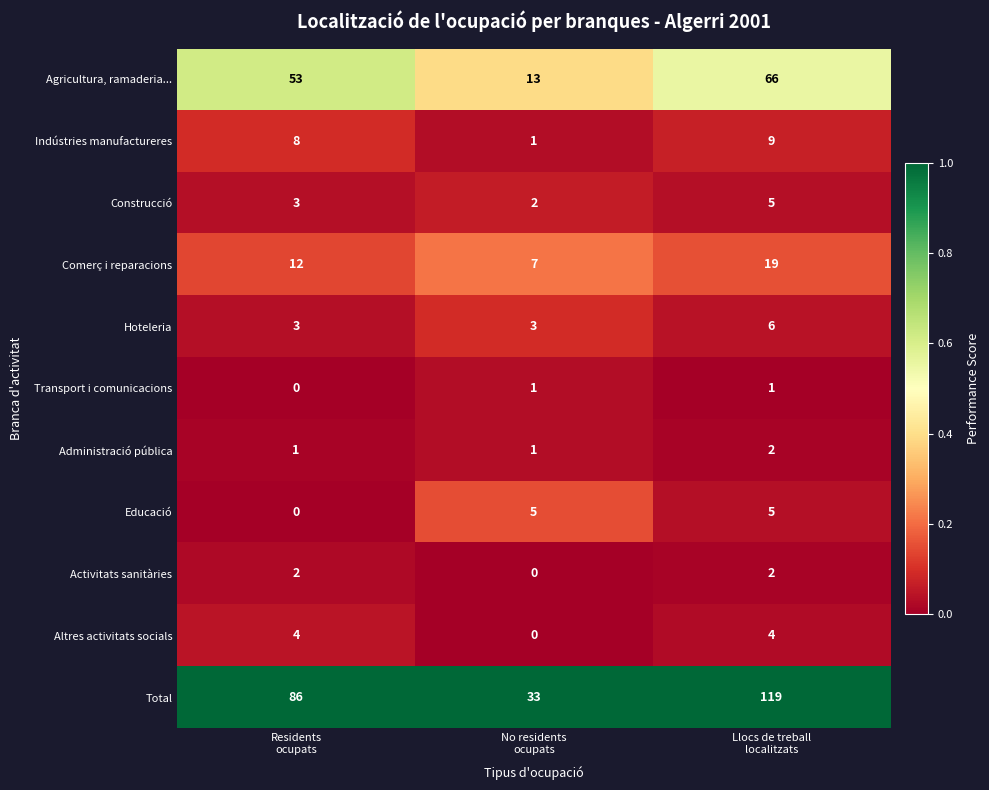

Which series changed the most between Residents
ocupats and No residents
ocupats?

Total